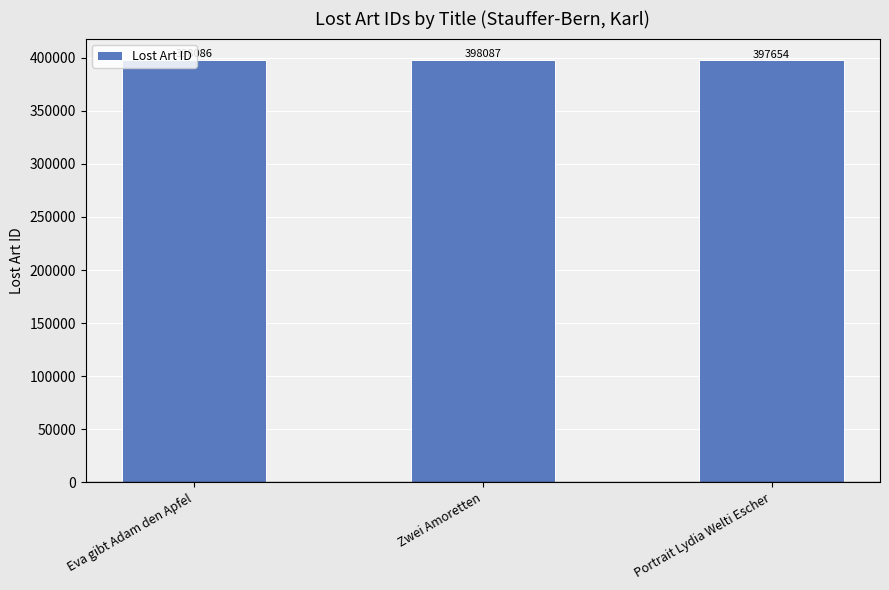

What is the change in value from Eva gibt Adam den Apfel to Portrait Lydia Welti Escher?

-432